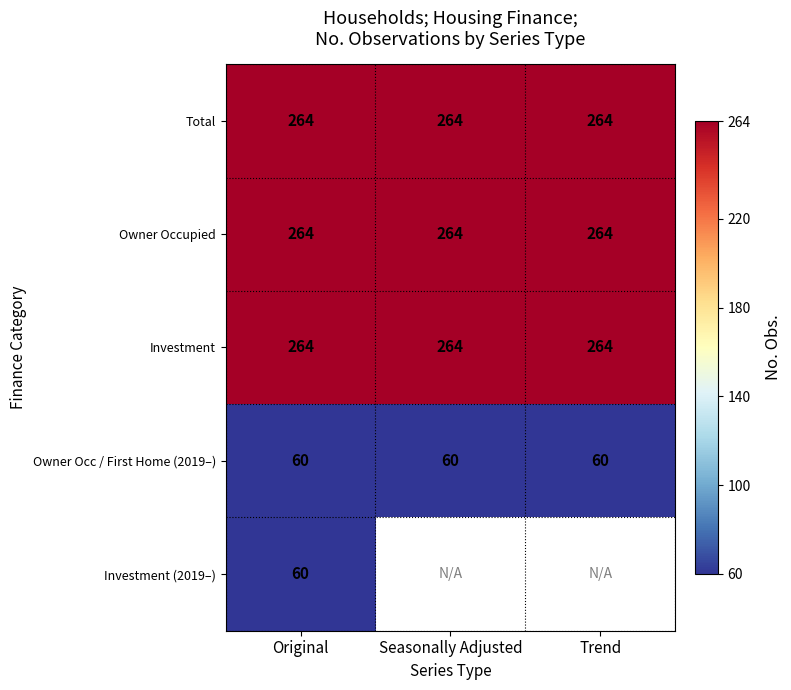

What is the minimum value shown in the chart?

60.0